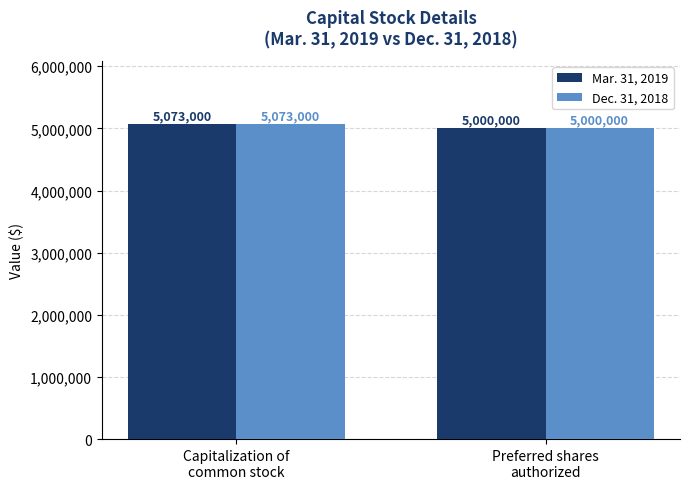

What is the average value of the Dec. 31, 2018 series?

5036500